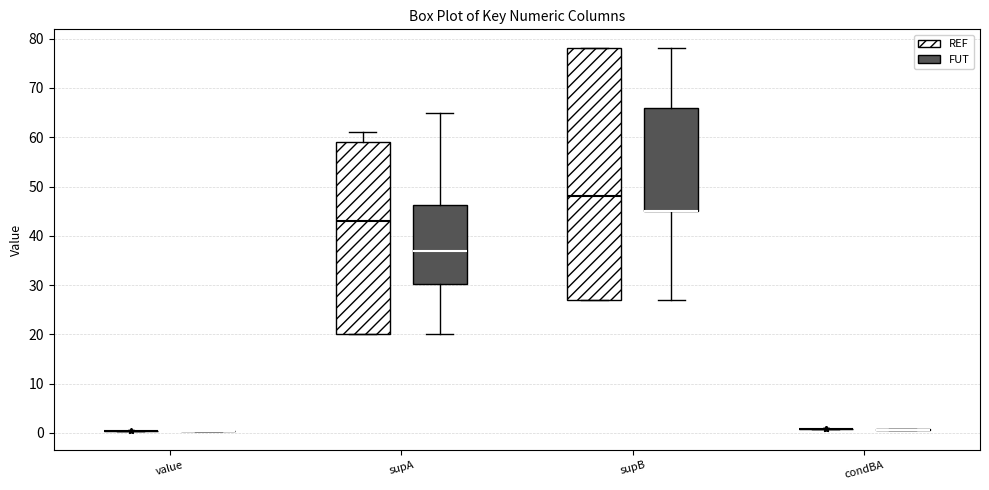

Which box is the tallest, from its lower edge to its upper edge?

supB (REF)